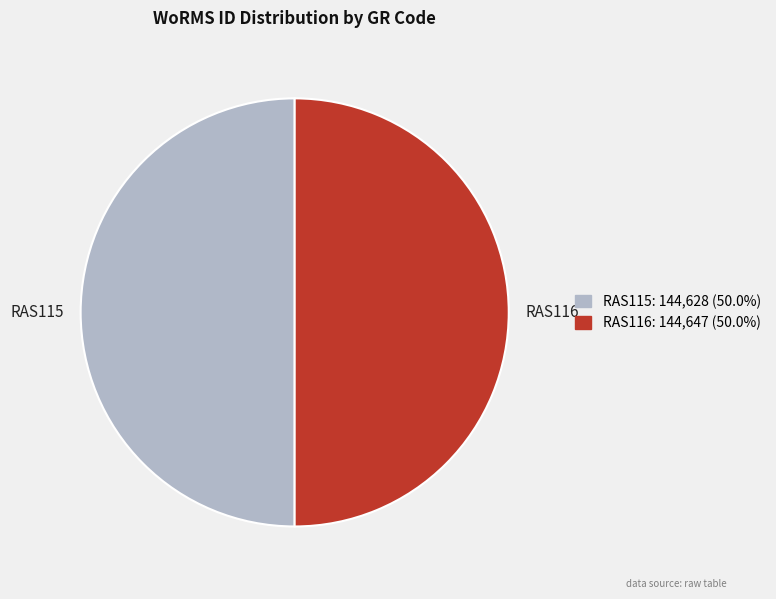

Approximately how many times larger is the value at RAS115 compared to RAS116?

1.0